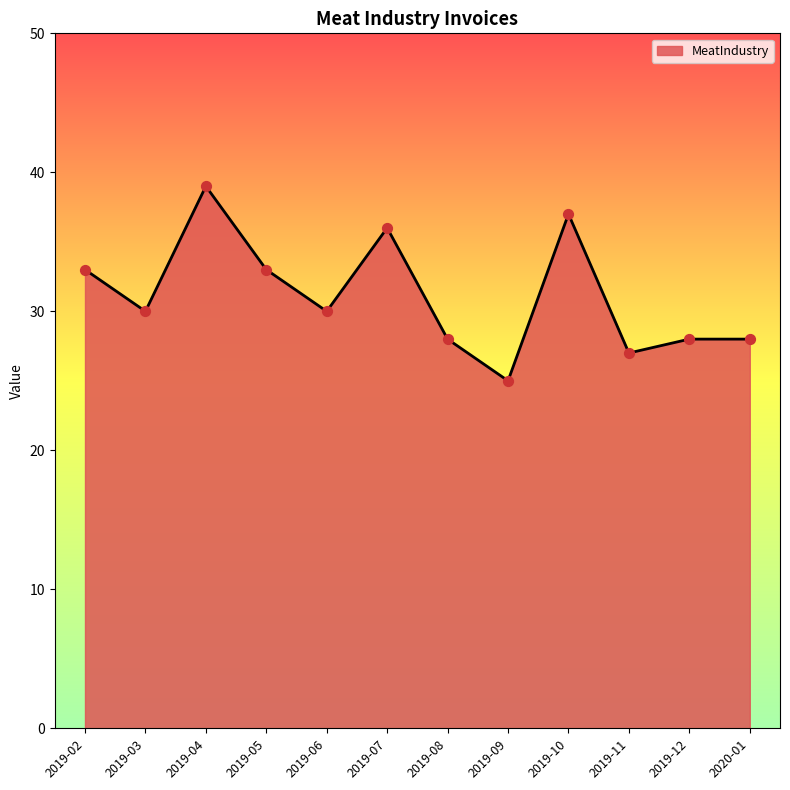

Which has a higher value, 2019-10 or 2019-03?

2019-10